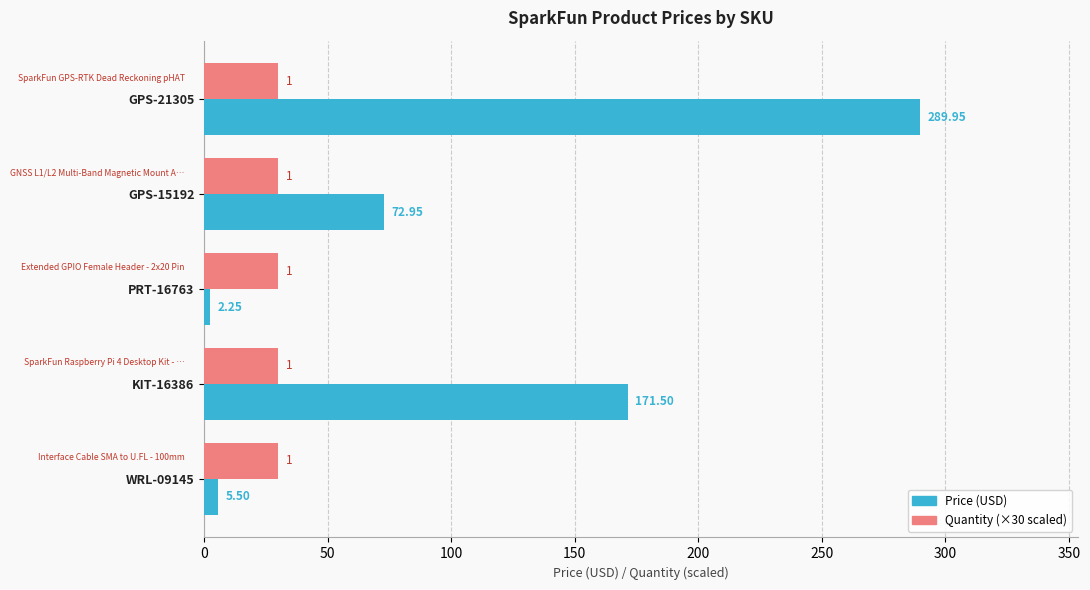

What is the total value across all series at GPS-15192?

103.0